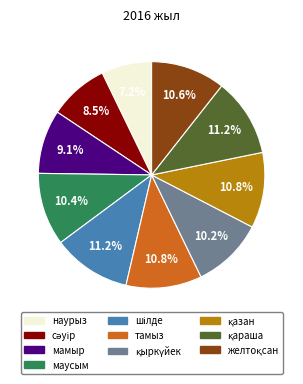

What portion of the pie excludes тамыз?

89.2%